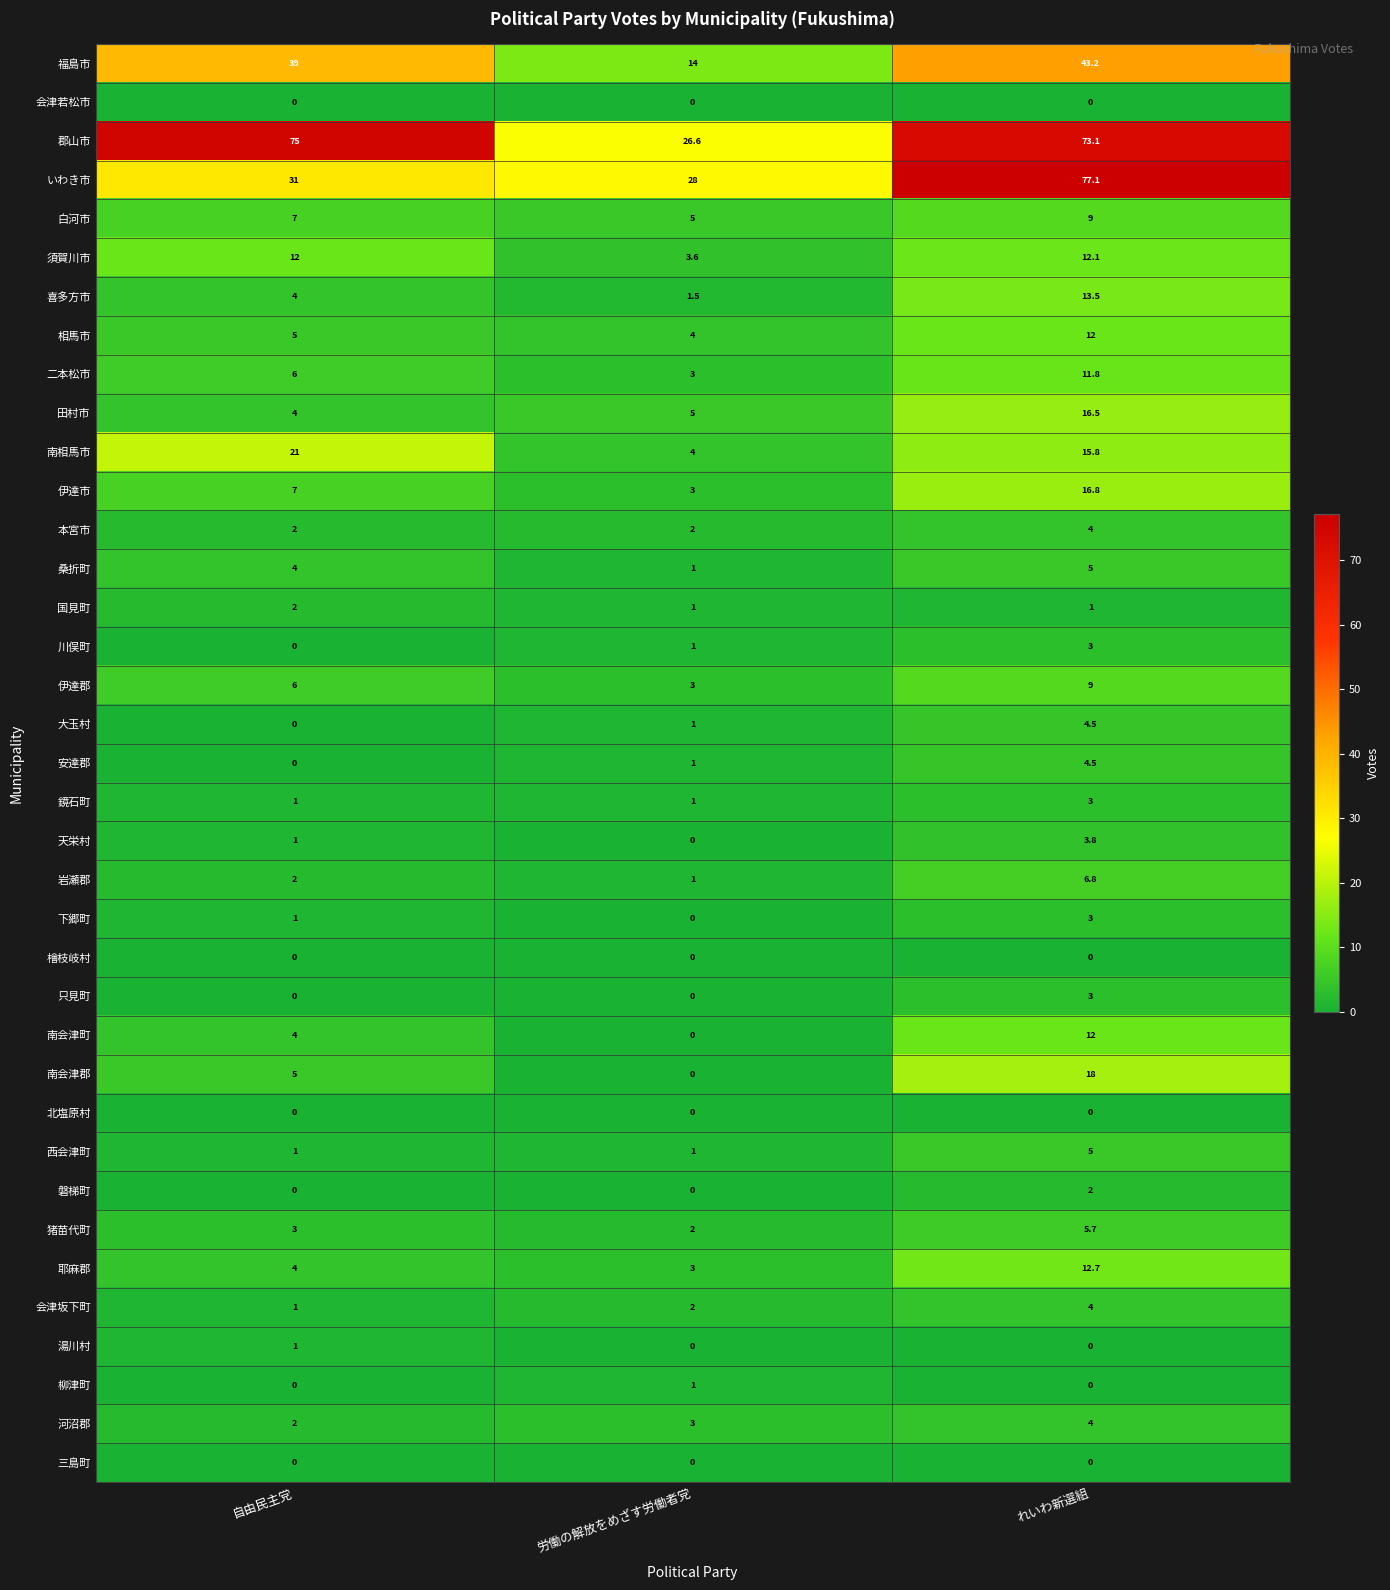

What is the maximum value shown in the chart?

77.1